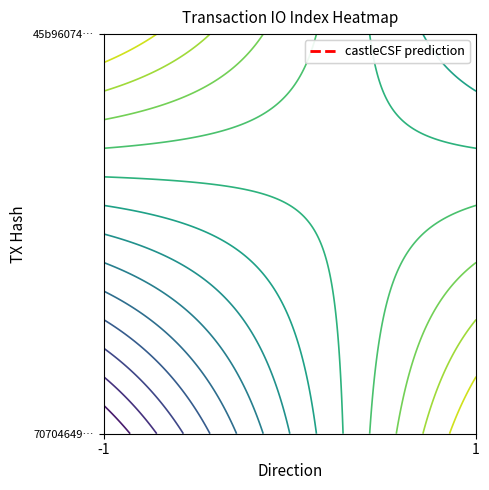

Which has a higher value, 1 or -1?

1